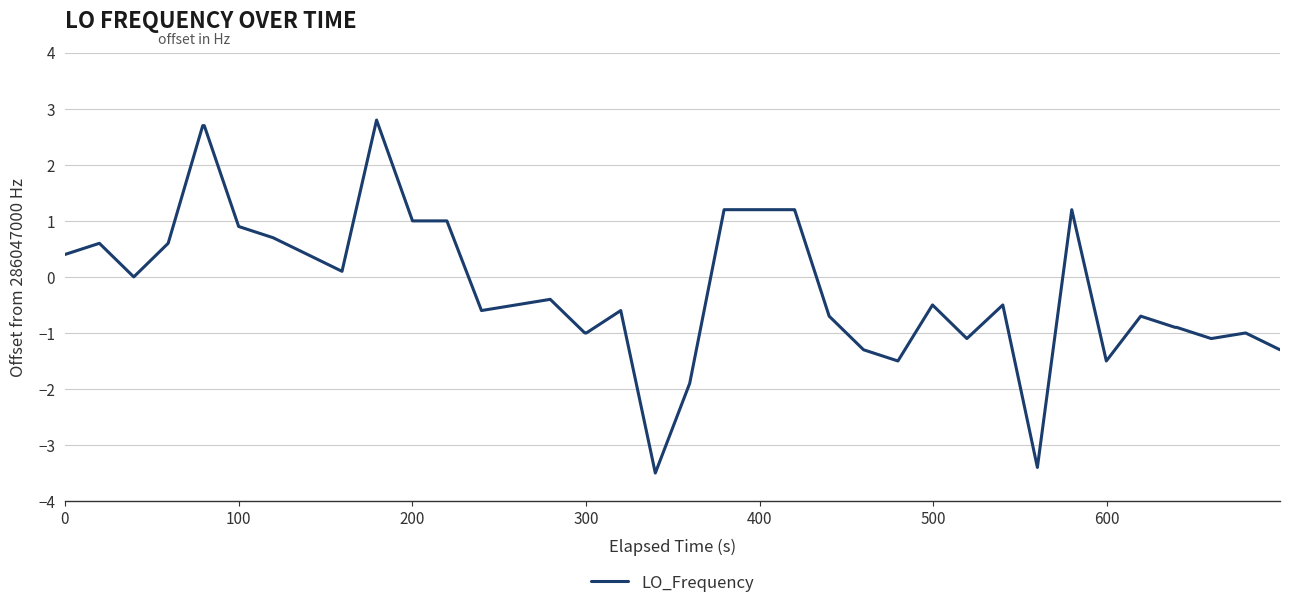

True or false: there are more than 0 points higher than both neighbors.

True